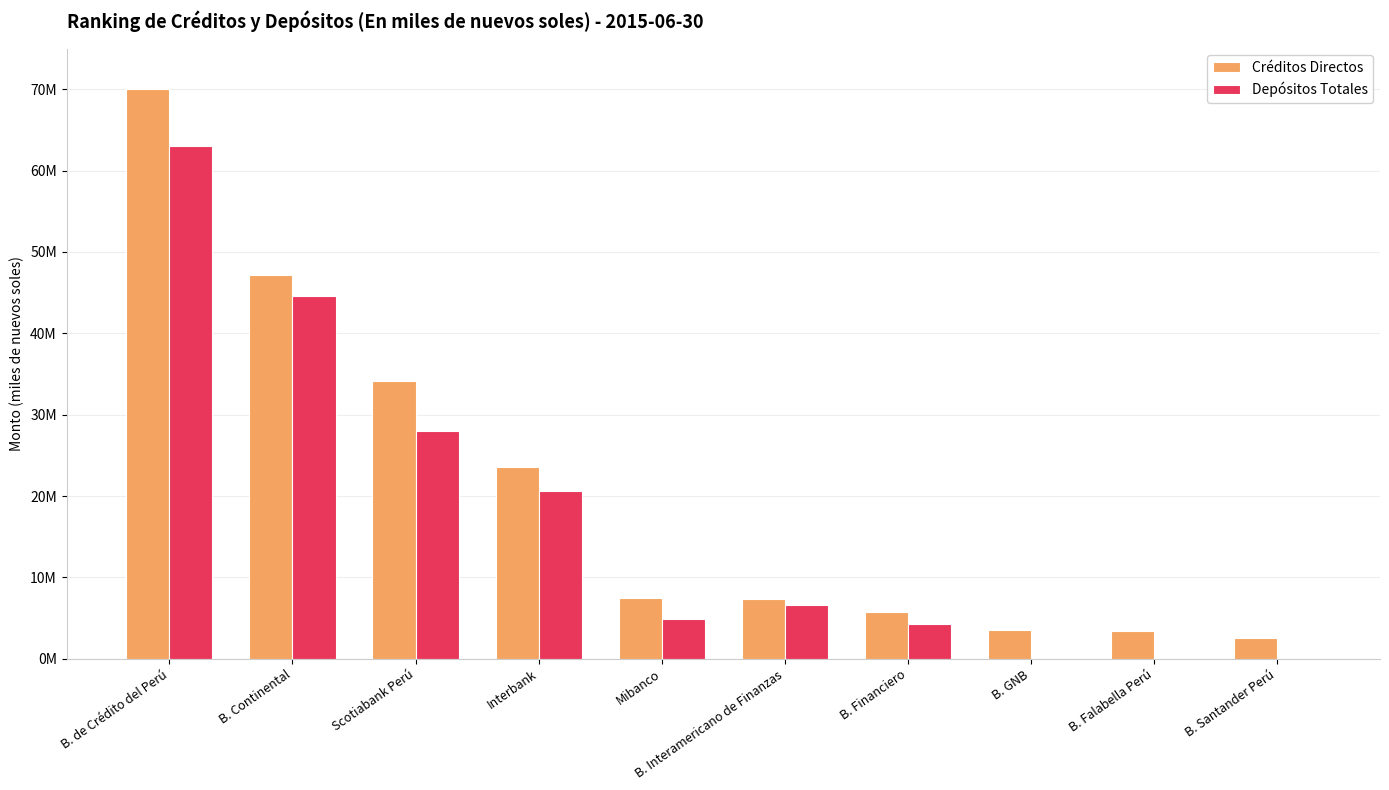

What are all the series names shown in the legend?

Créditos Directos, Depósitos Totales